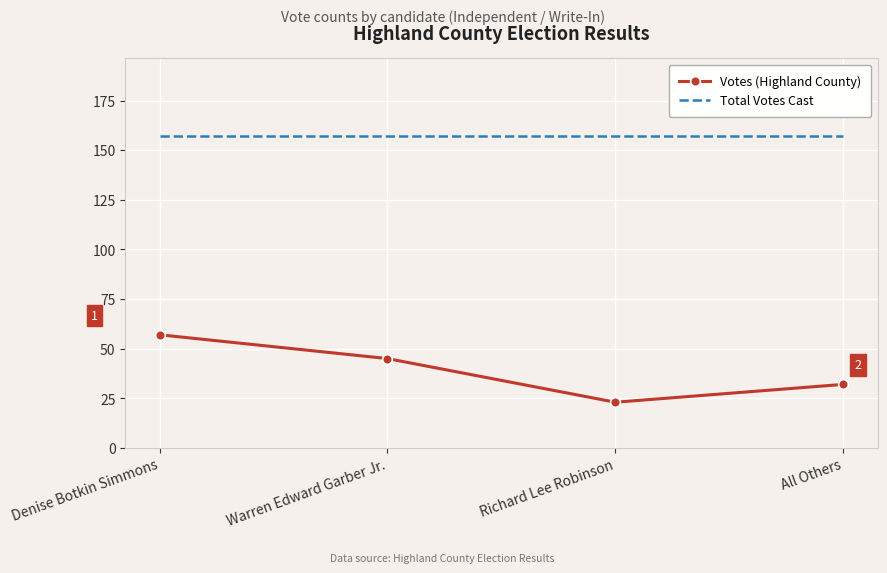

Which category has the highest value in the Votes (Highland County) series?

Denise Botkin Simmons